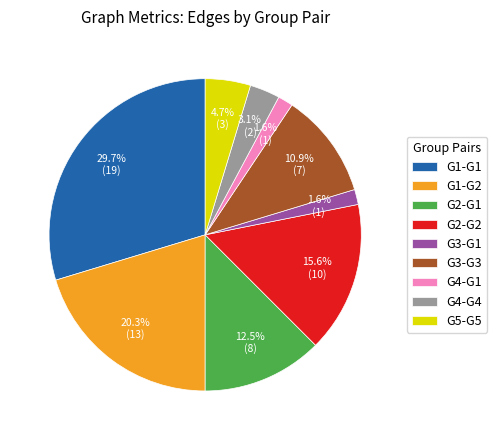

Which has a higher value, G1-G2 or G4-G4?

G1-G2